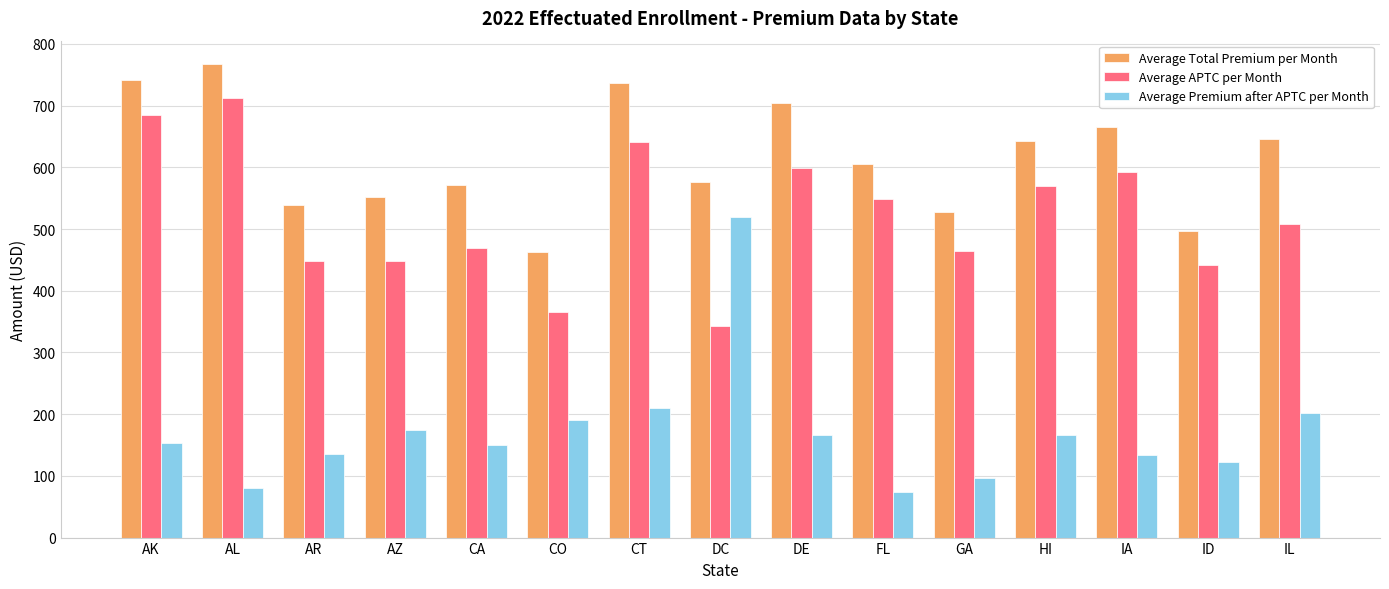

At which category does the chart reach its minimum across all series?

FL